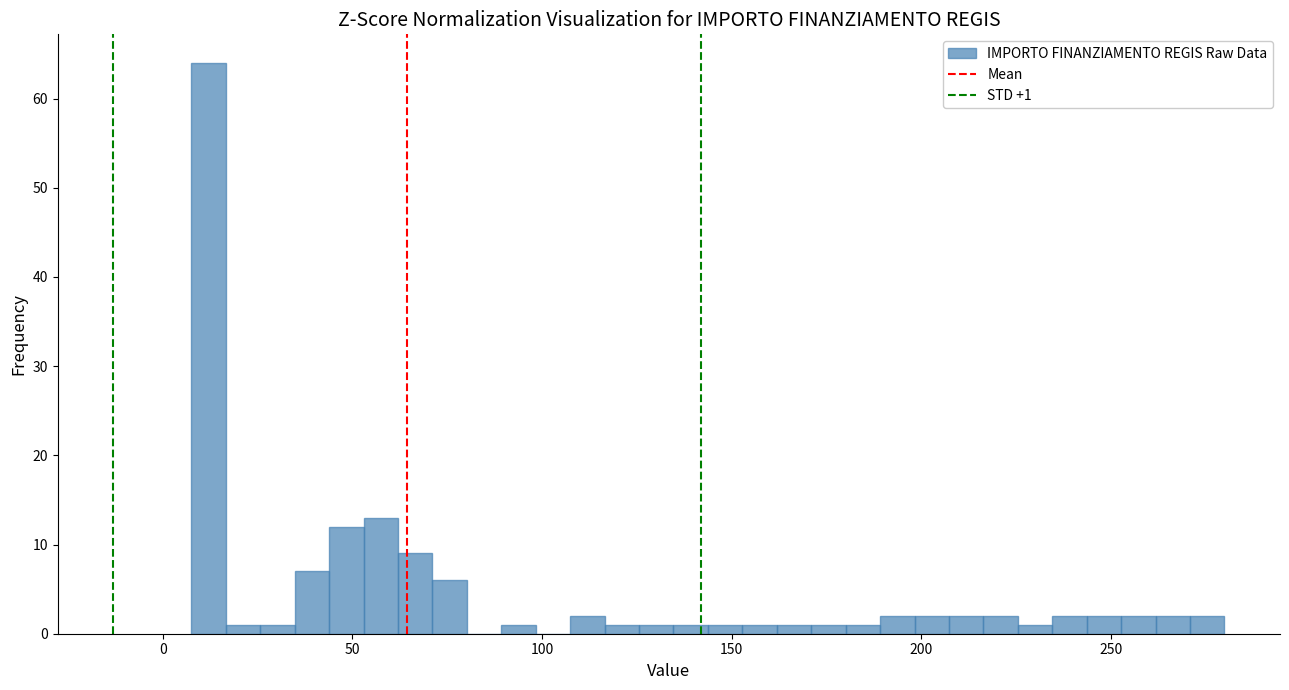

Around what value on the x-axis is the tallest bar? Give the approximate position of its centre, as read against the axis.

10